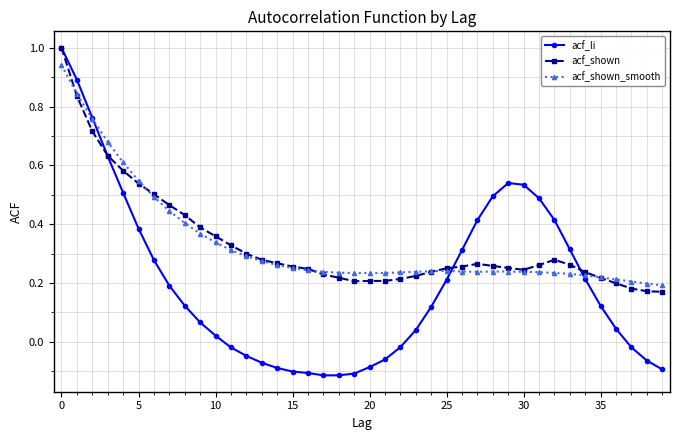

What is the maximum value for acf_li?

1.0